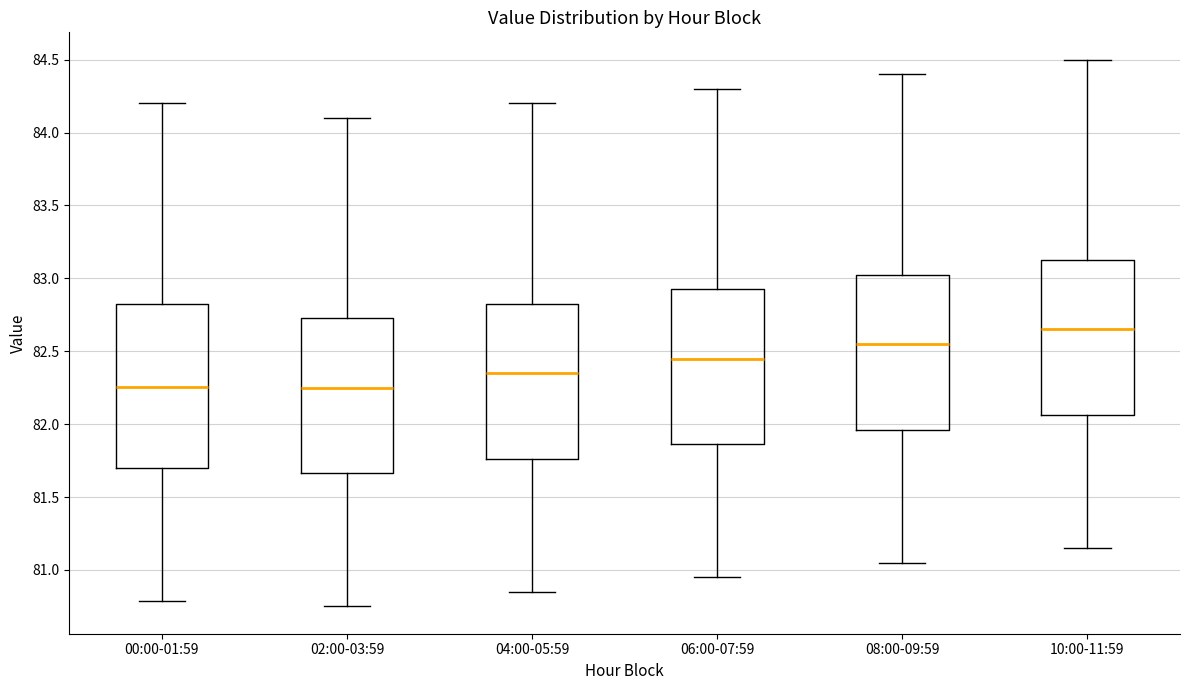

Reading left to right, transcribe this box plot: for each box, give where its median line is, the range the box spans, and where its two whiskers end, as read against the y-axis. The values are not printed on the chart, so give them approximately, as read against the axis.

00:00-01:59: median 82.25, box 81.70 to 82.85, whiskers 80.80 to 84.20
02:00-03:59: median 82.25, box 81.65 to 82.75, whiskers 80.75 to 84.10
04:00-05:59: median 82.35, box 81.75 to 82.85, whiskers 80.85 to 84.20
06:00-07:59: median 82.45, box 81.85 to 82.95, whiskers 80.95 to 84.30
08:00-09:59: median 82.55, box 81.95 to 83.05, whiskers 81.05 to 84.40
10:00-11:59: median 82.65, box 82.05 to 83.15, whiskers 81.15 to 84.50